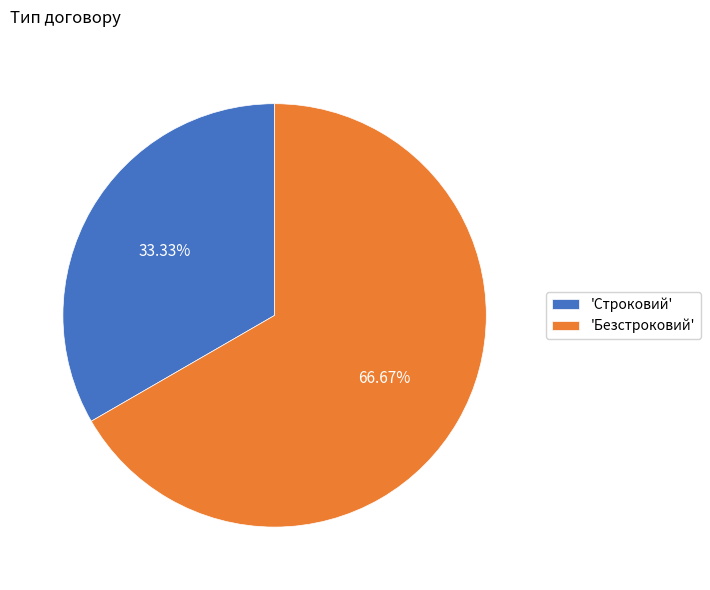

Which has a higher value, 'Безстроковий' or 'Строковий'?

'Безстроковий'